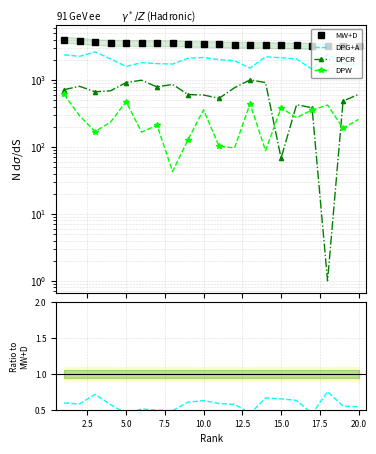

Is the value of DPG+A at 2.5 greater than the value of DPCR at 17?

Yes